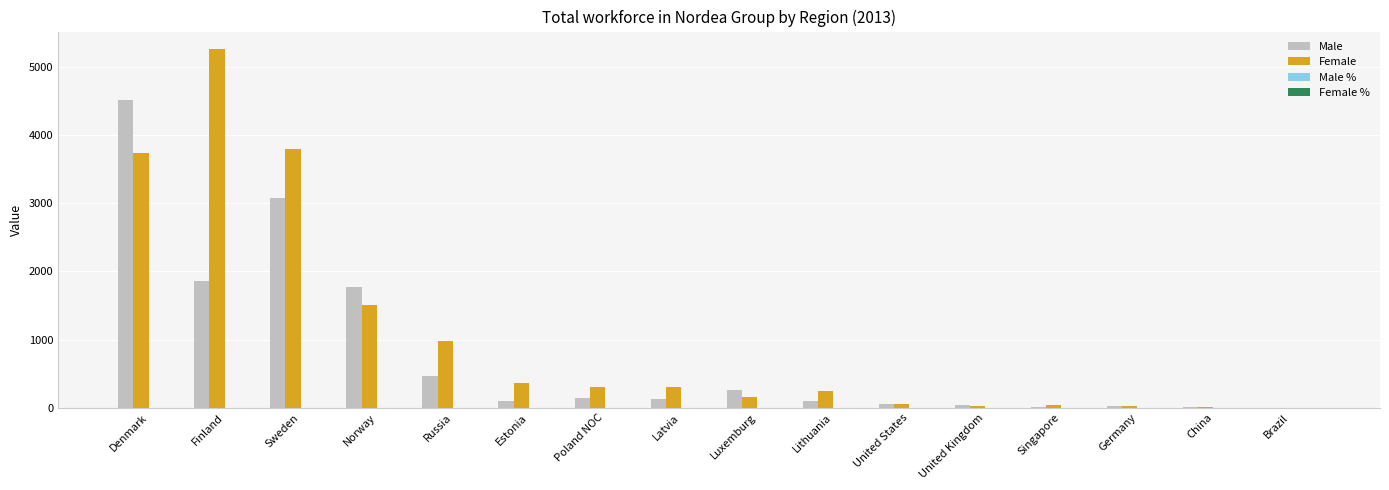

How many values in the Male series exceed 132?

8